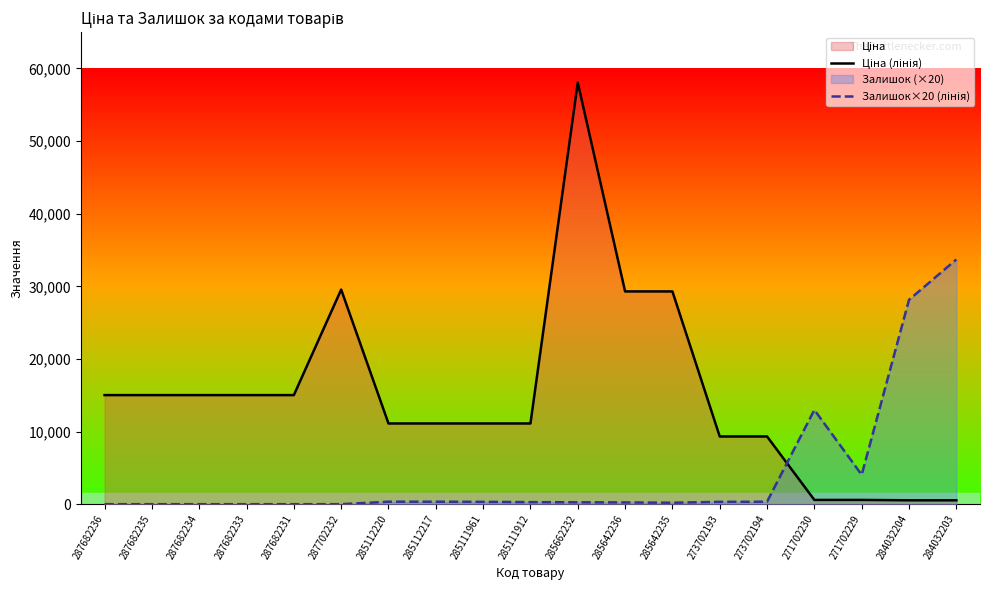

Which series has the widest spread of values?

Ціна (лінія)